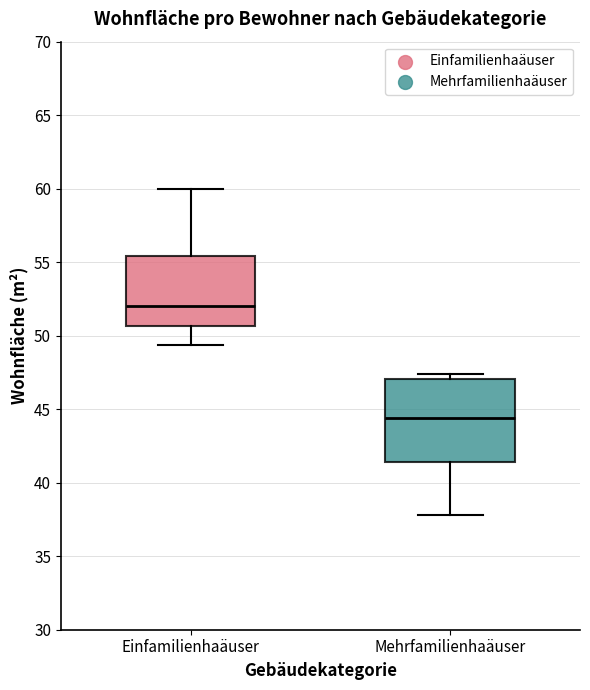

Which box's median line is the lowest?

Mehrfamilienhaäuser